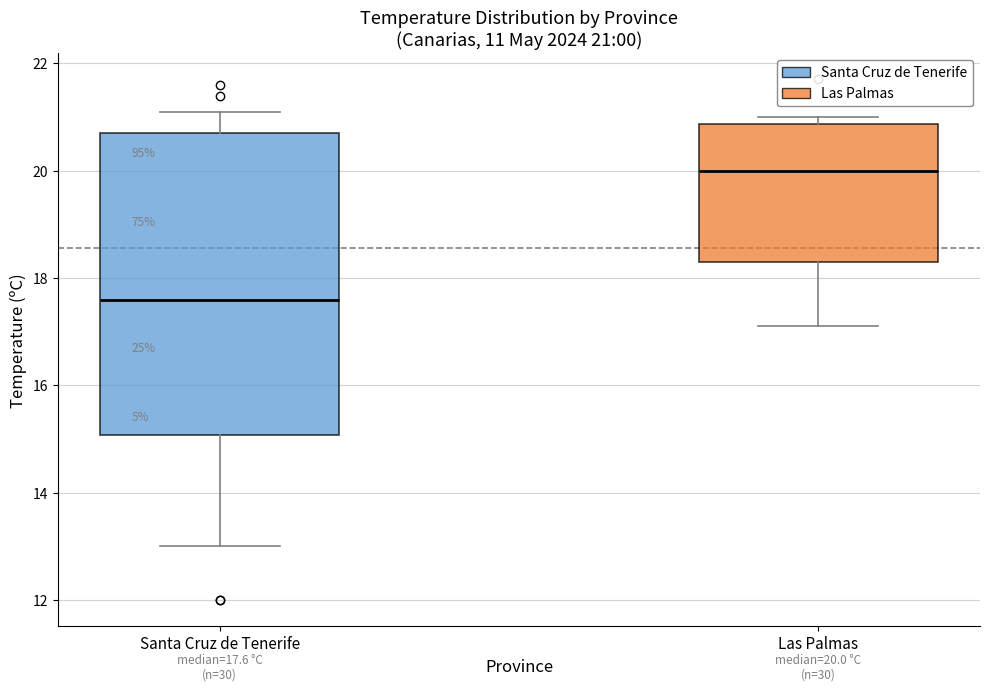

Which box has the lowest median line?

Santa Cruz de Tenerife